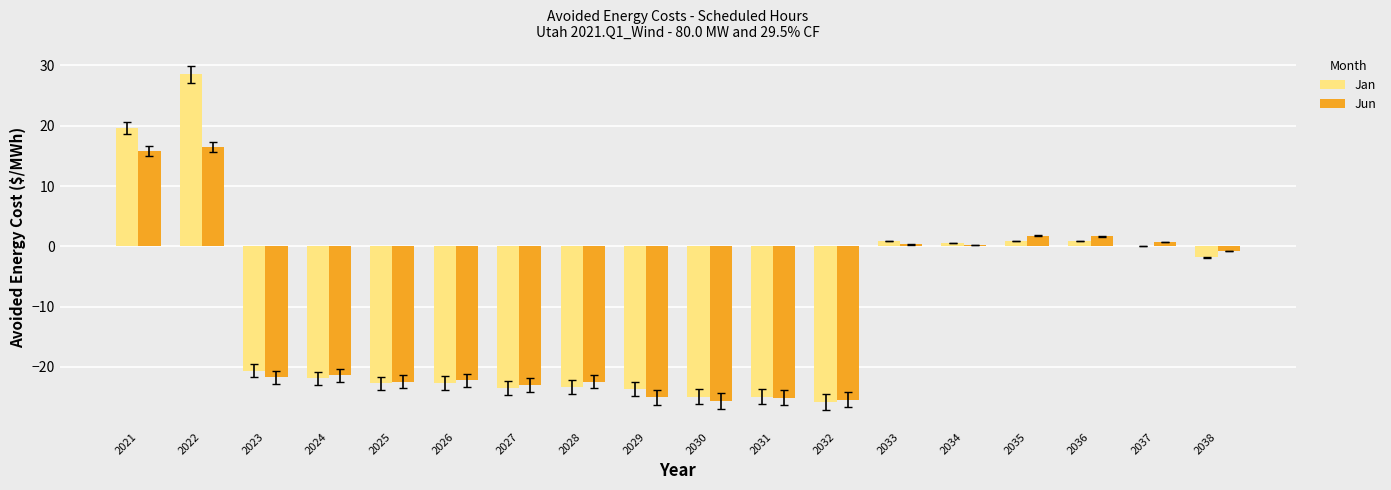

How many distinct data groups are displayed?

2